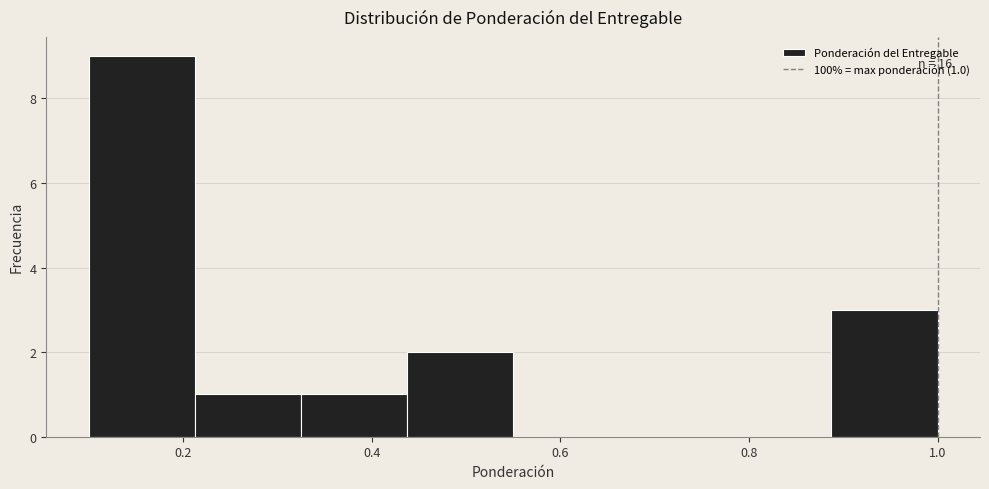

Which range on the x-axis has the tallest bar?

0.10 to 0.22